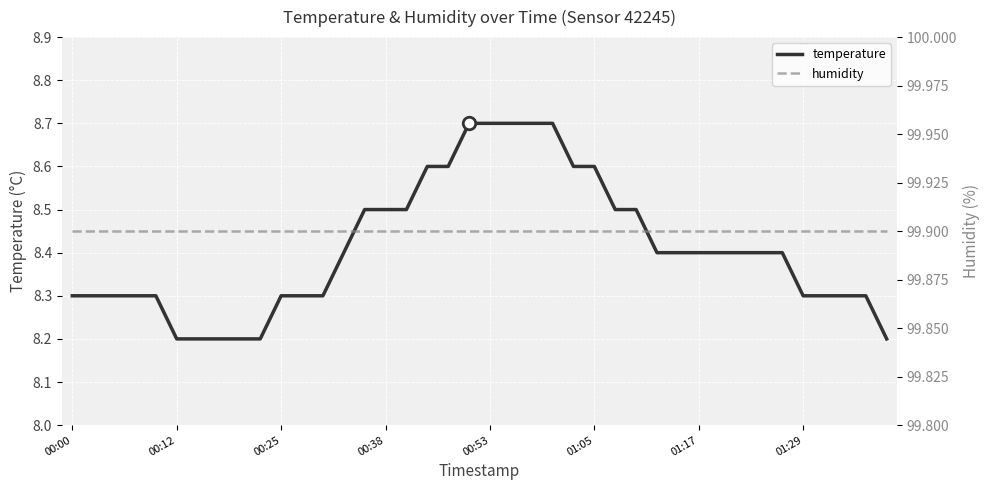

What position from the left is 19?

20